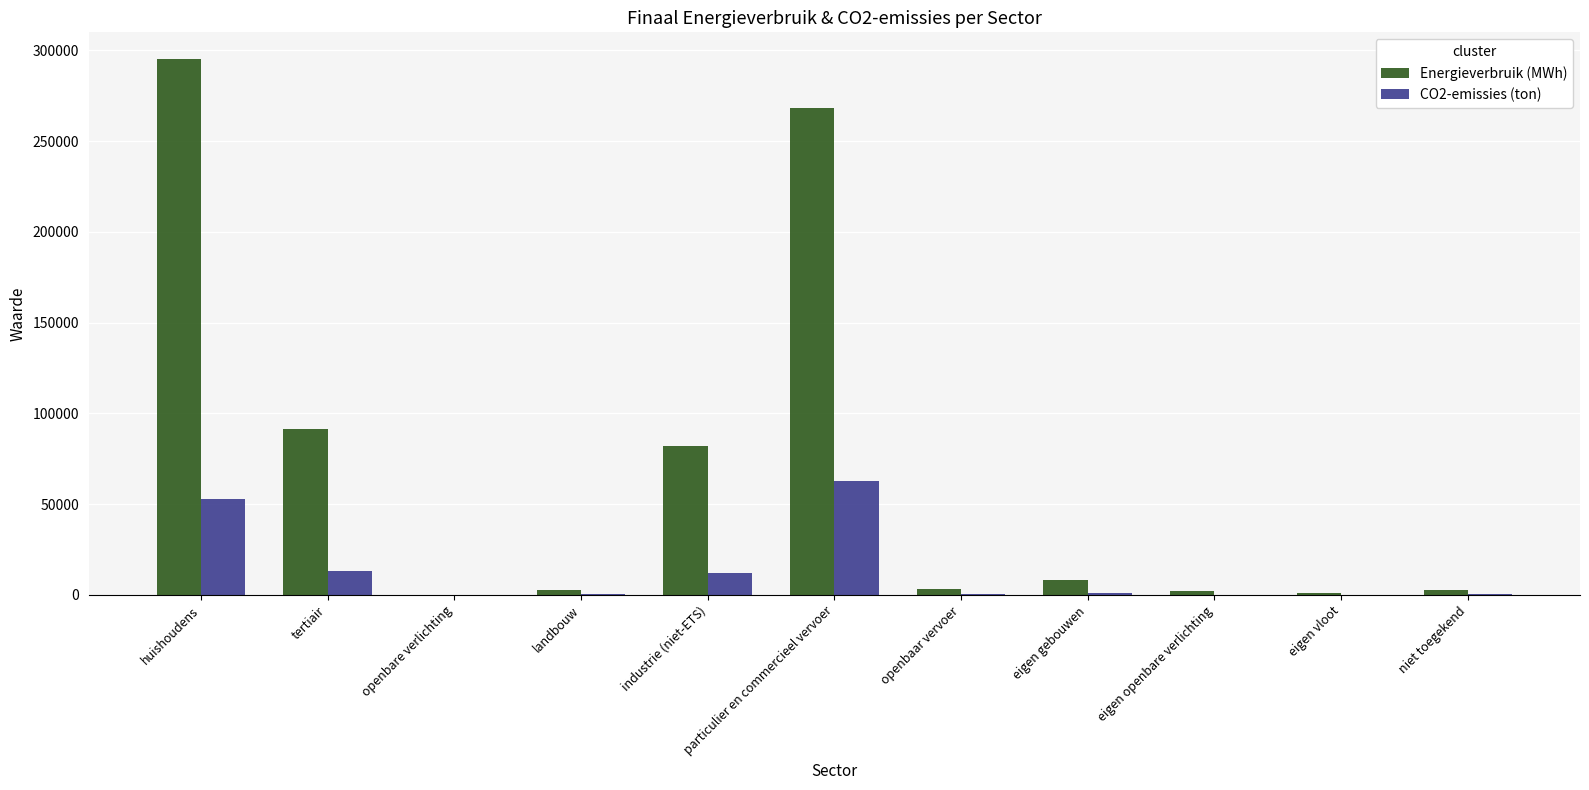

Is it true that CO2-emissies (ton) equals 11834.5 at industrie (niet-ETS)?

True